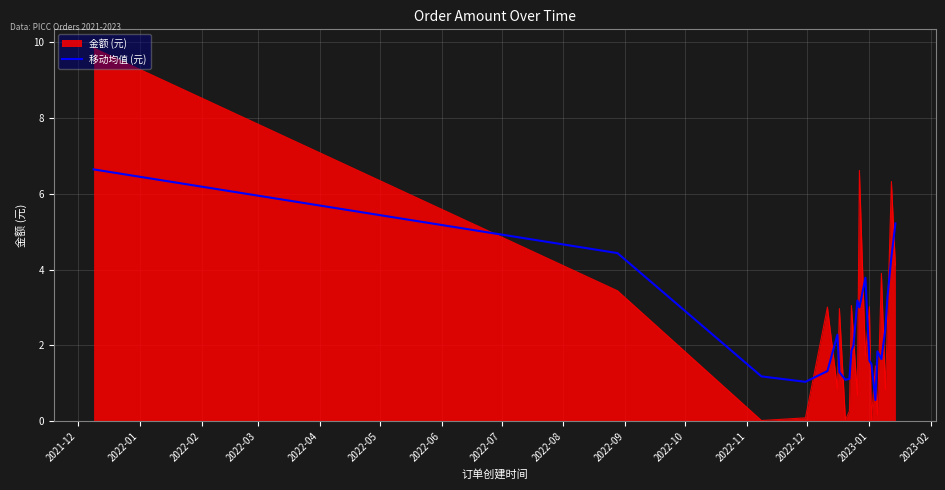

Rank the series by their maximum value, from highest to lowest.

金额 (元), 移动均值 (元)